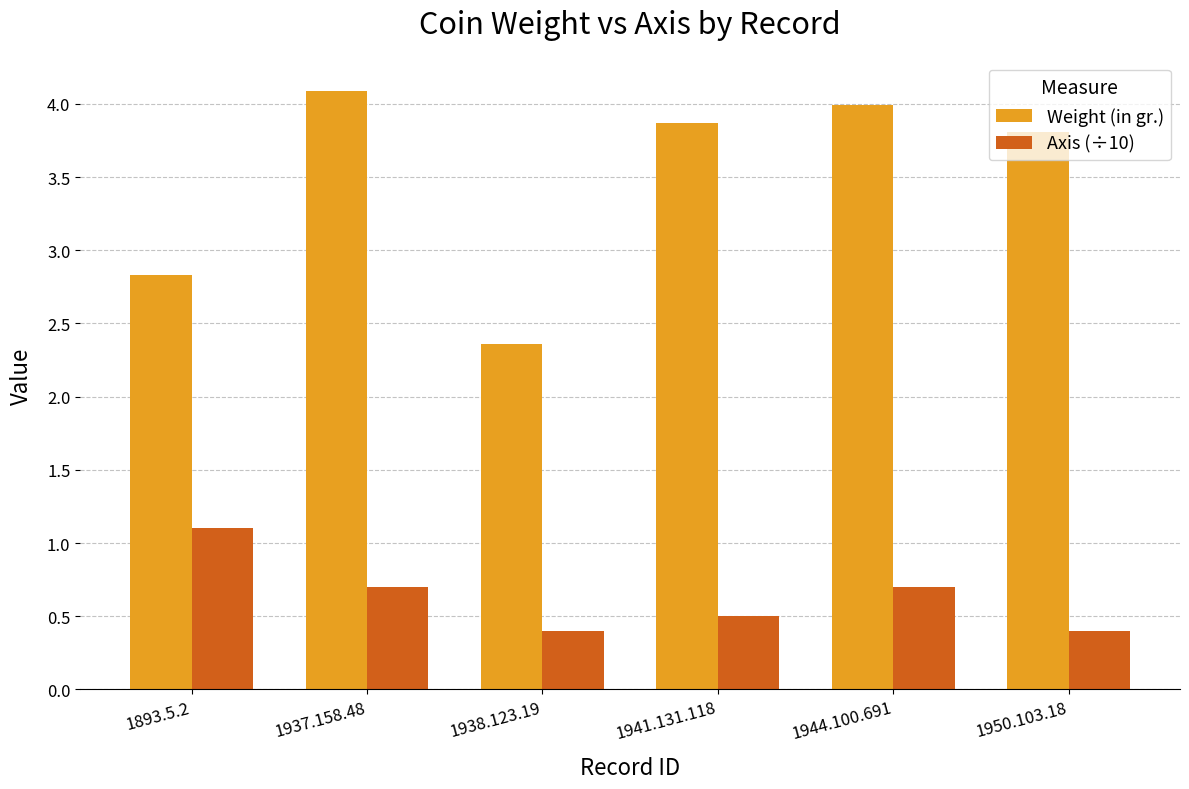

What is the greatest value displayed?

4.1